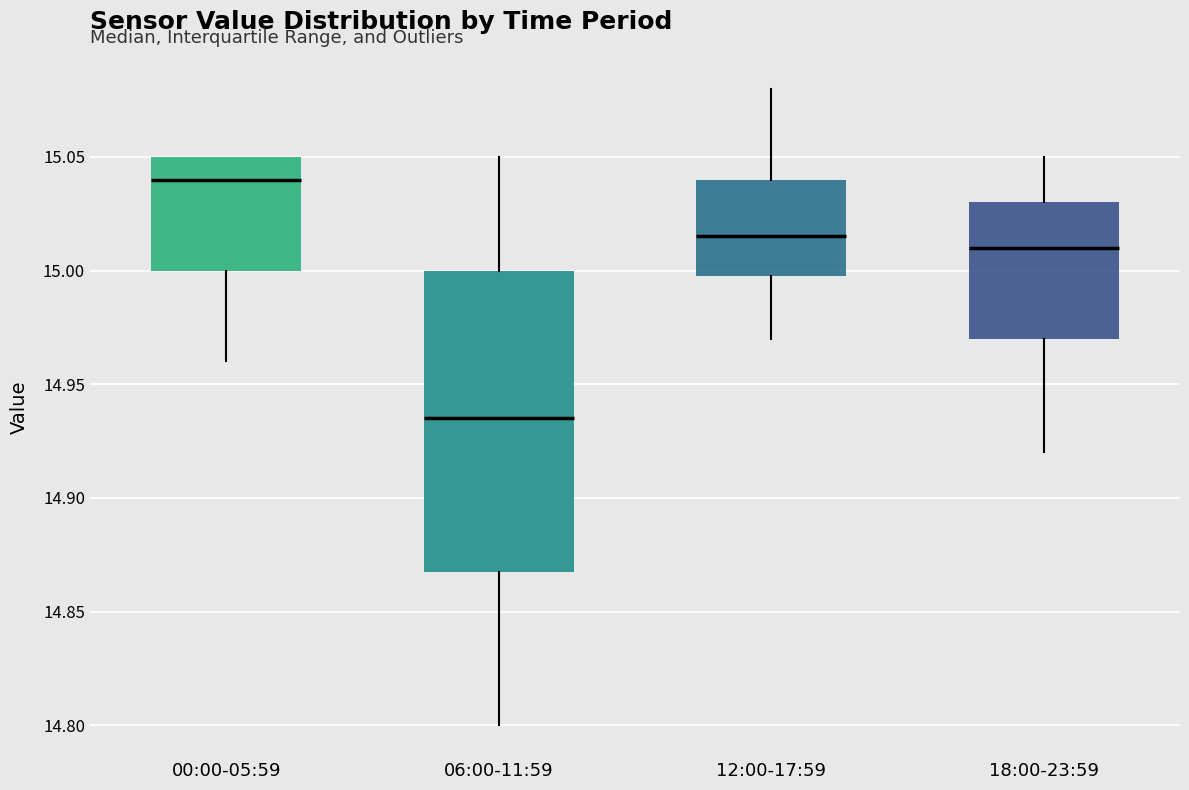

Reading left to right, read every box against the y-axis: the position of its median line, the range the box covers, and the ends of its whiskers. The values are not printed on the chart, so give them approximately, as read against the axis.

00:00-05:59: median 15.040, box 15.000 to 15.050, whiskers 14.960 to 15.050
06:00-11:59: median 14.935, box 14.870 to 15.000, whiskers 14.800 to 15.050
12:00-17:59: median 15.015, box 15.000 to 15.040, whiskers 14.970 to 15.080
18:00-23:59: median 15.010, box 14.970 to 15.030, whiskers 14.920 to 15.050